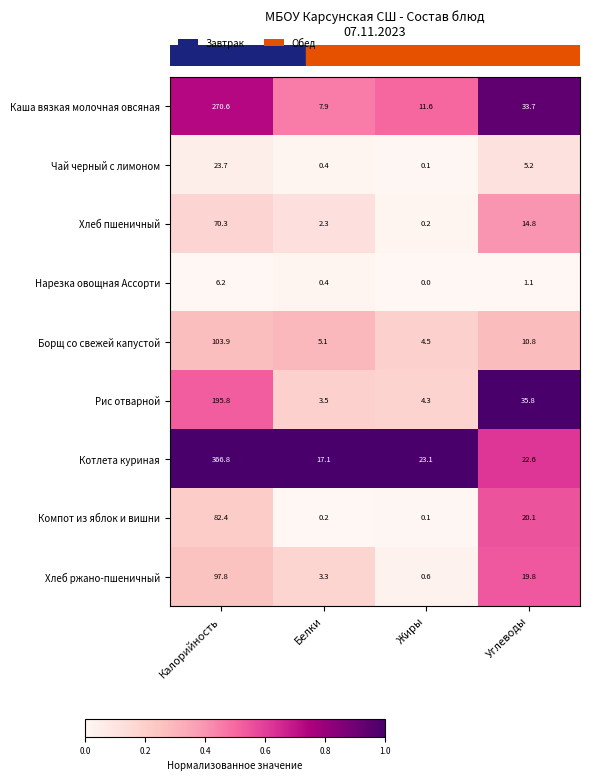

What is the sum of the Хлеб ржано-пшеничный values at Углеводы and Калорийность?

117.6